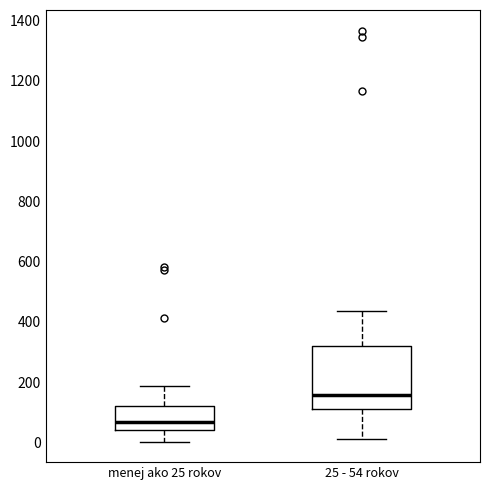

Reading left to right, transcribe this box plot: for each box, give where its median line is, the range the box spans, and where its two whiskers end, as read against the y-axis. The values are not printed on the chart, so give them approximately, as read against the axis.

menej ako 25 rokov: median 60, box 40 to 120, whiskers 0 to 180
25 - 54 rokov: median 160, box 120 to 320, whiskers 20 to 440